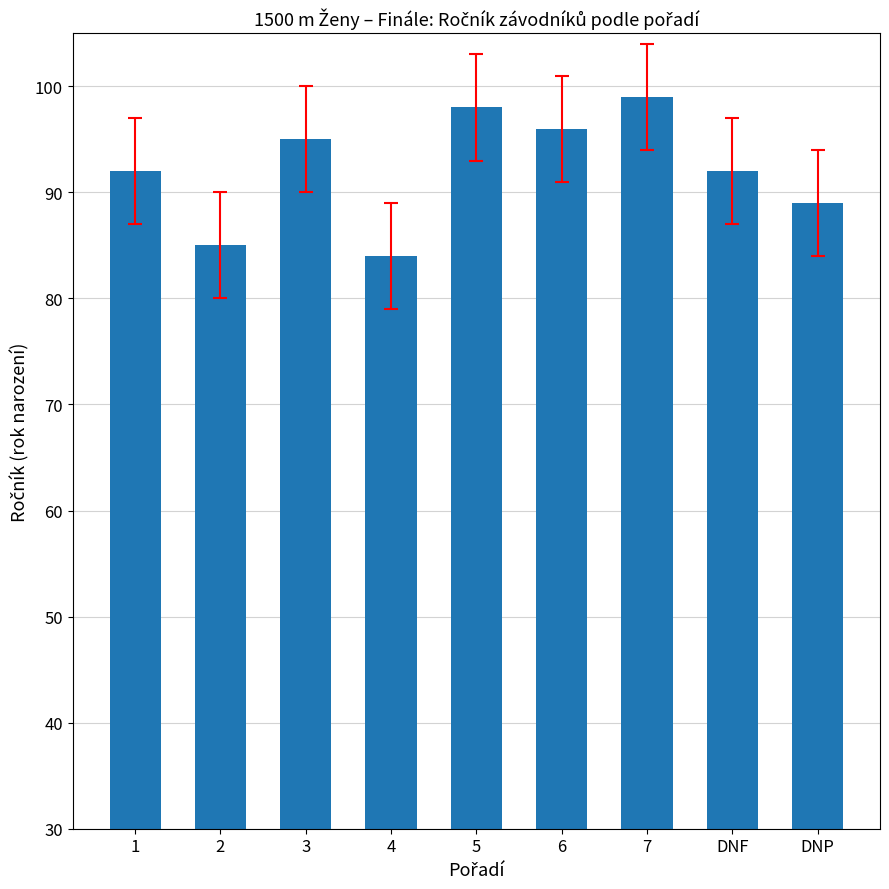

True or false: the data shows 127 at 2.

False